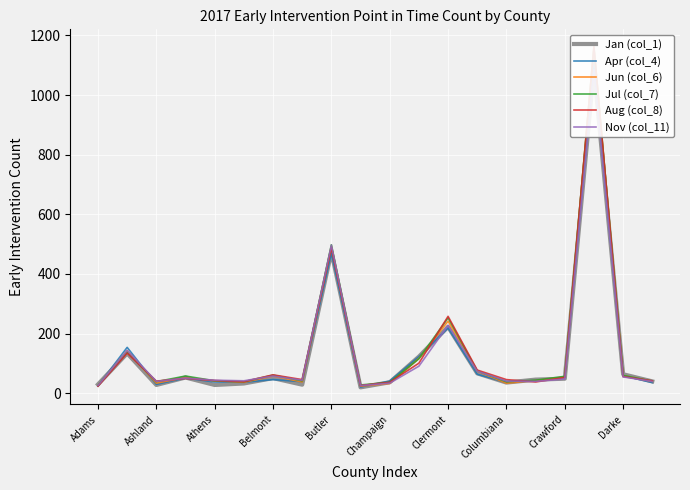

In Jul (col_7), how many points are higher than both neighbors (excluding endpoints)?

6